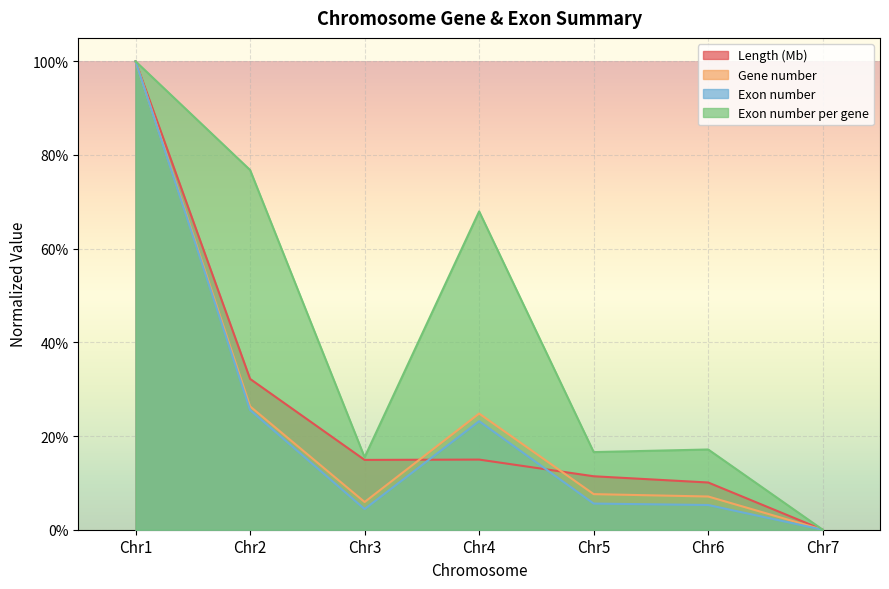

At which label is Exon number closest to 0?

Chr7